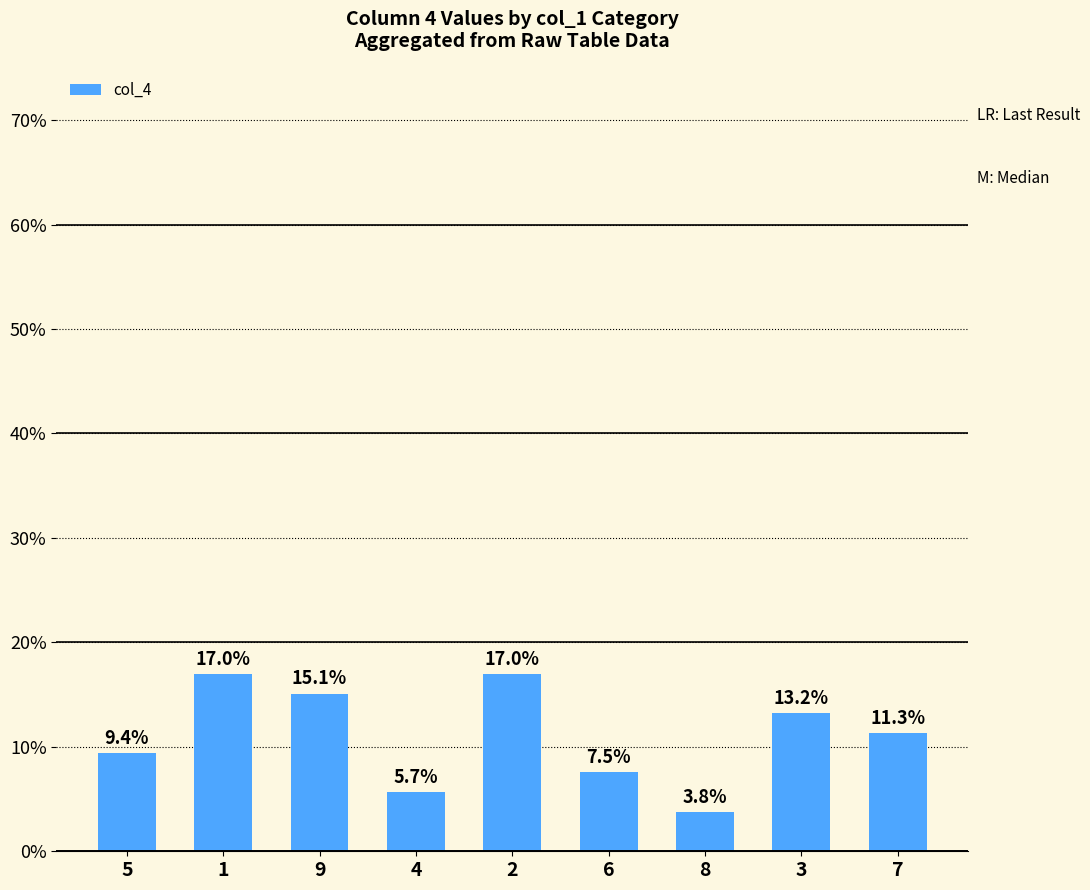

Reading left to right, extract all data points from this chart.

9.4	17.0	15.1	5.7	17.0	7.5	3.8	13.2	11.3